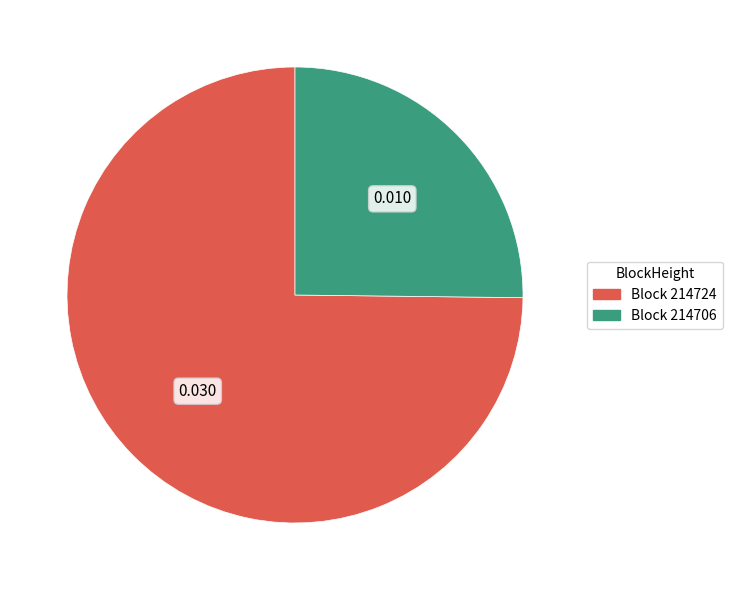

Does any single category account for the majority?

Yes